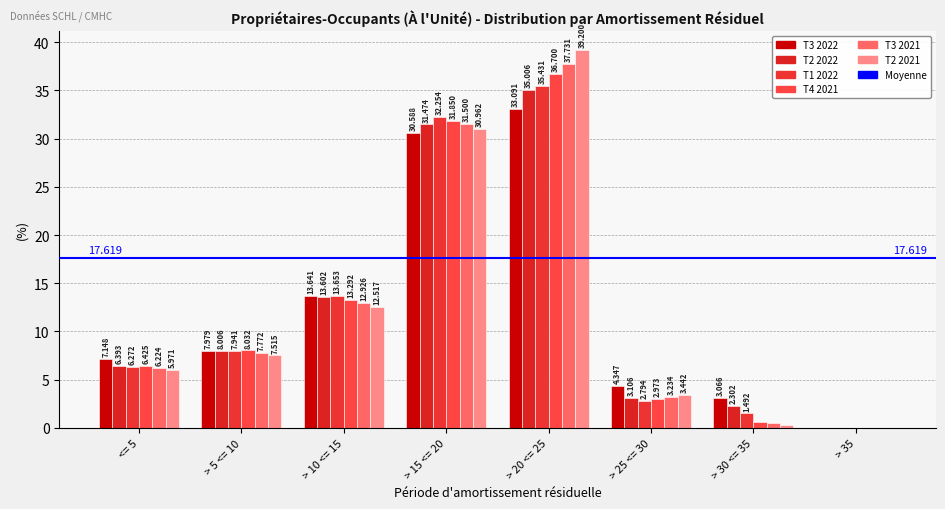

Are the bars horizontal?

No